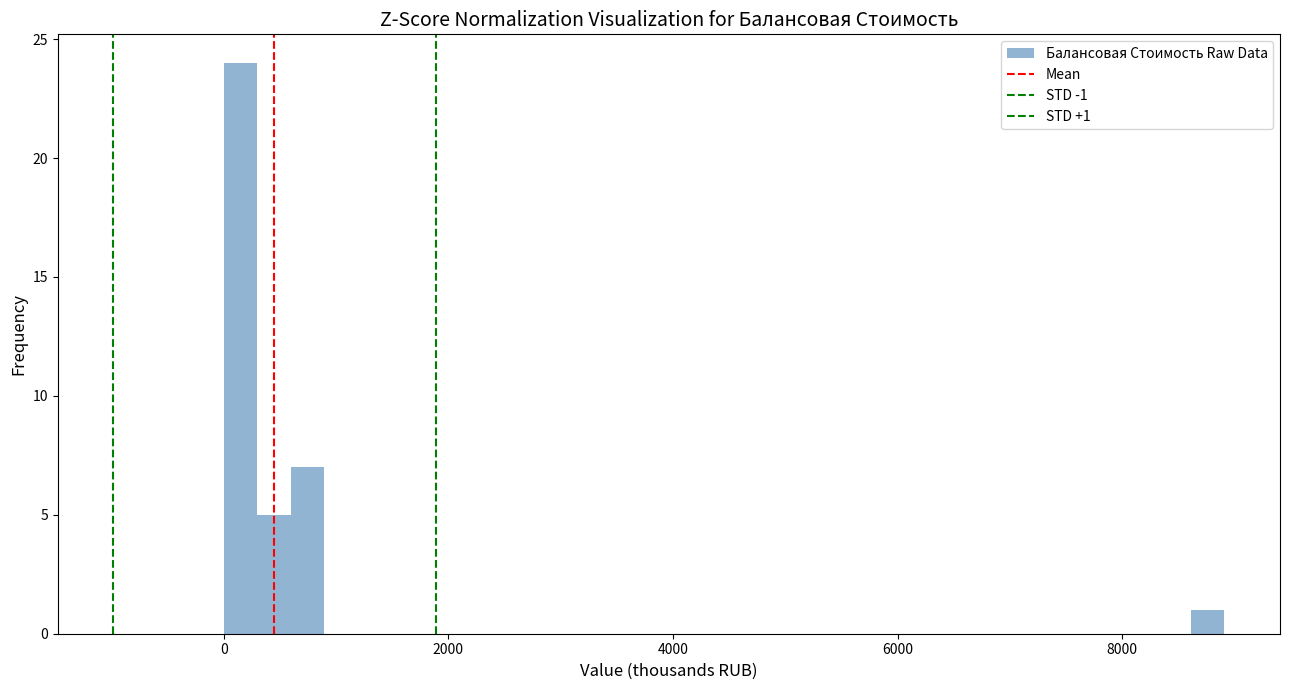

Read against the x-axis, roughly where is the centre of the tallest bar?

200